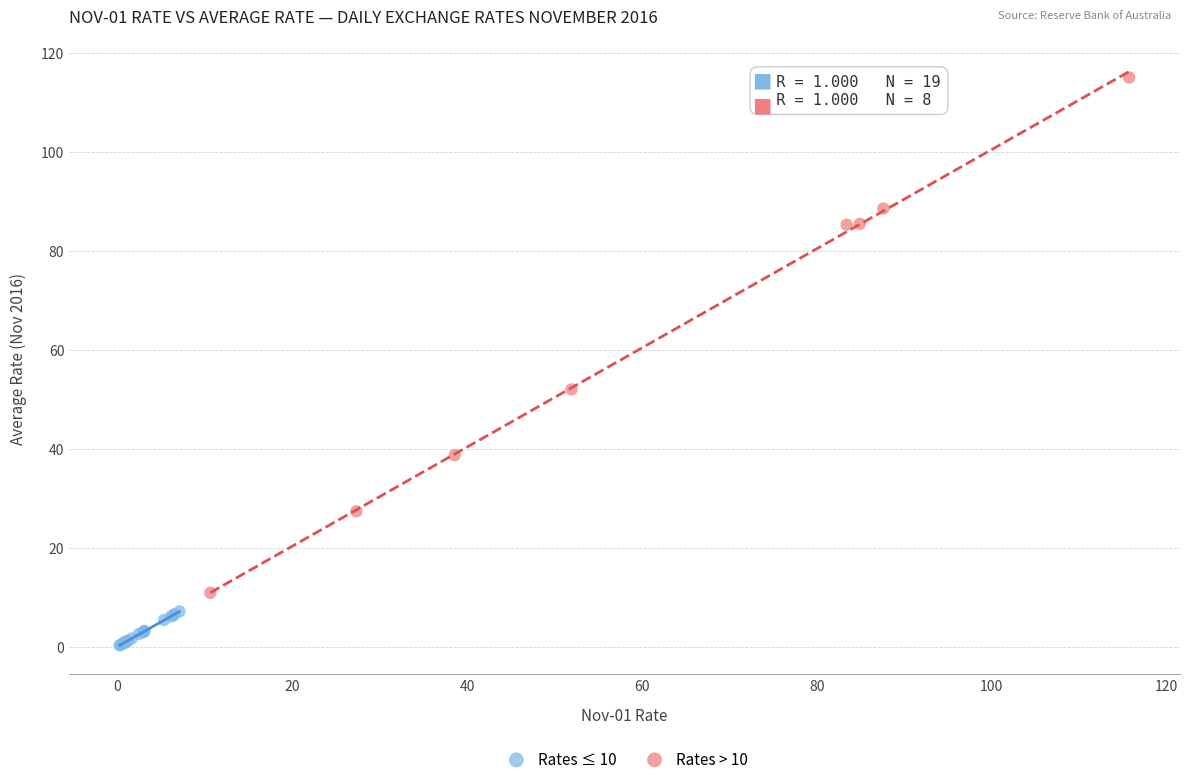

Which series contains the highest Y value?

Rates > 10